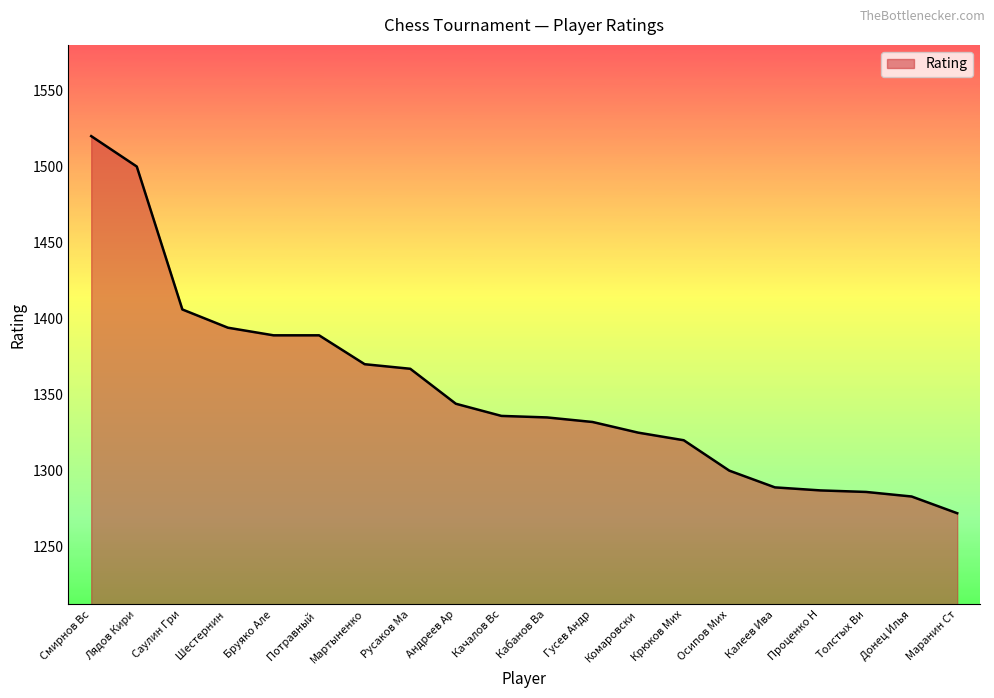

What is the ratio of the value at Бруяко Але to the value at Кабанов Ва?

1.0